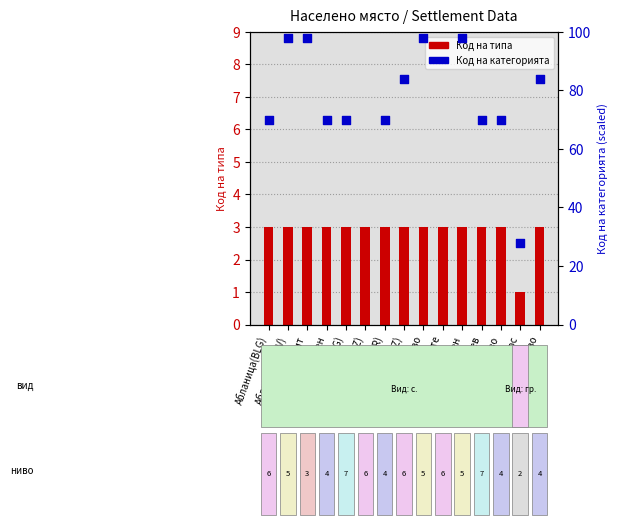

What is the total value across all series at Аканджиево?

87